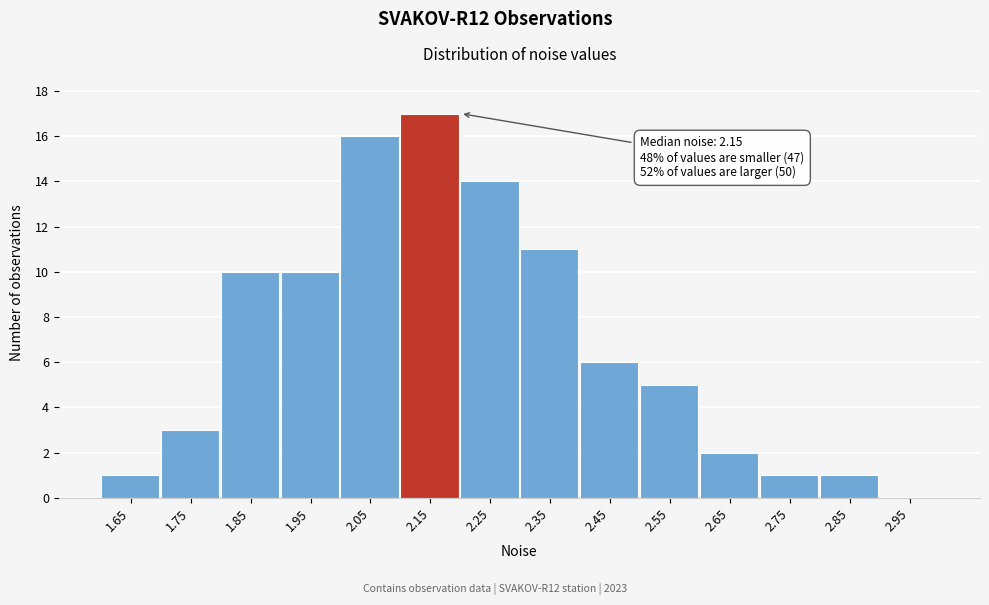

Over which range of the x-axis is the bar tallest?

2.1 to 2.2